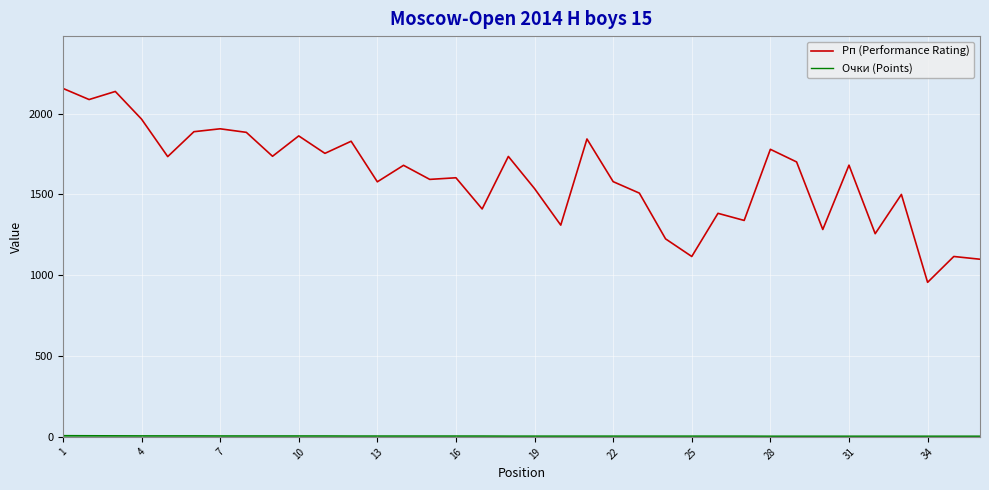

Which series has the widest spread of values?

Рп (Performance Rating)